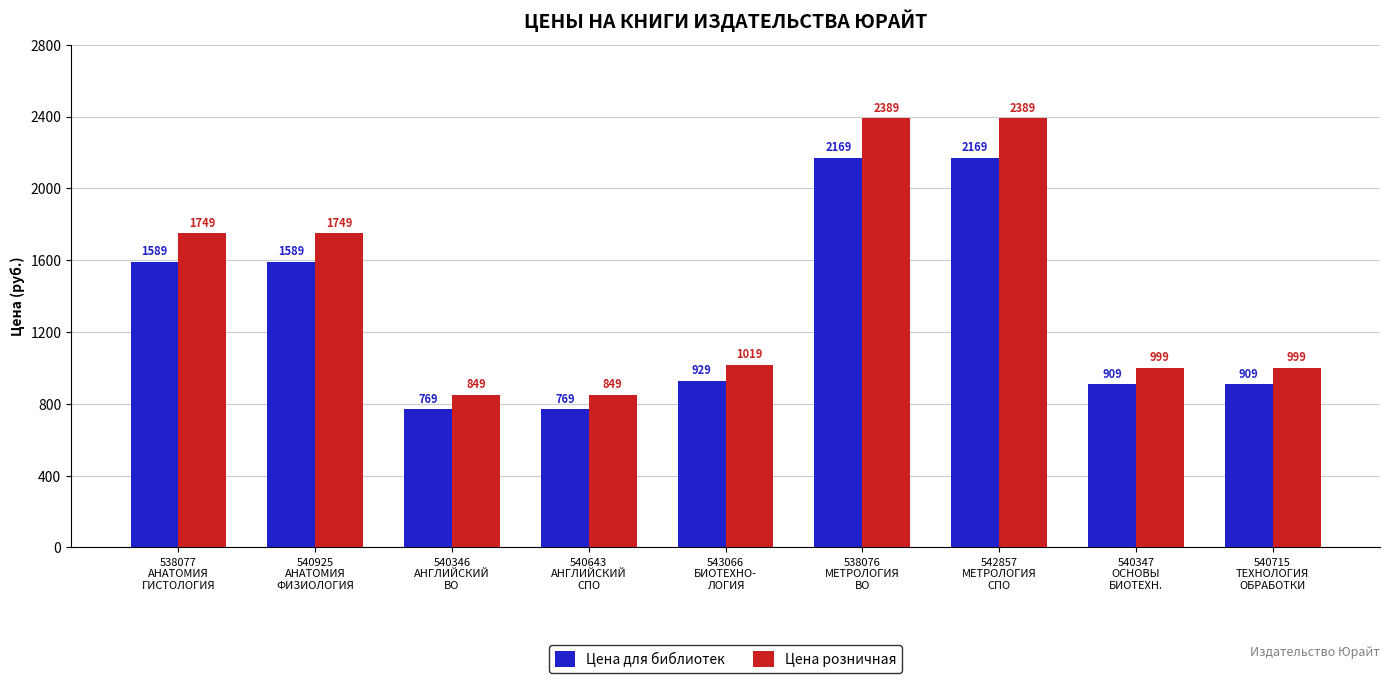

How many bars are there in each group?

2